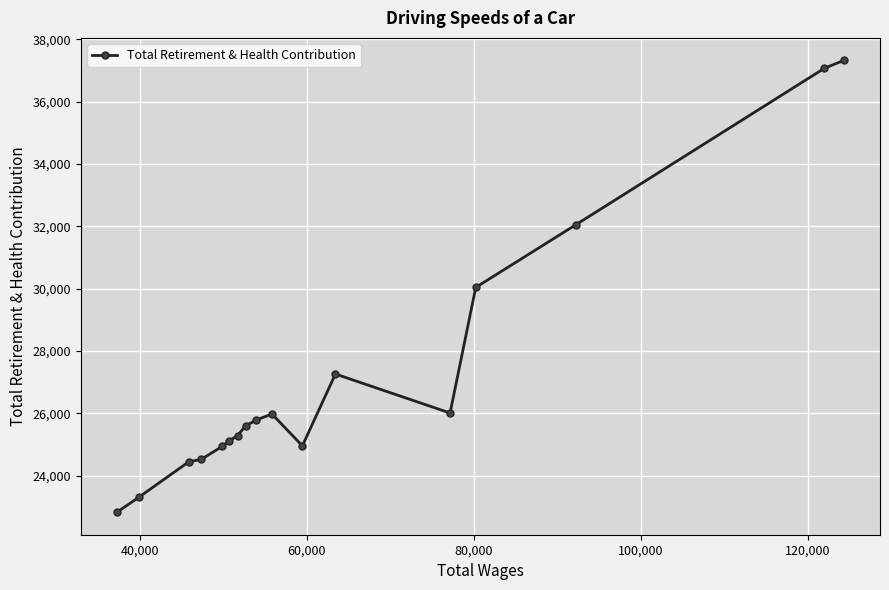

What is the difference between the maximum and minimum values?

14500